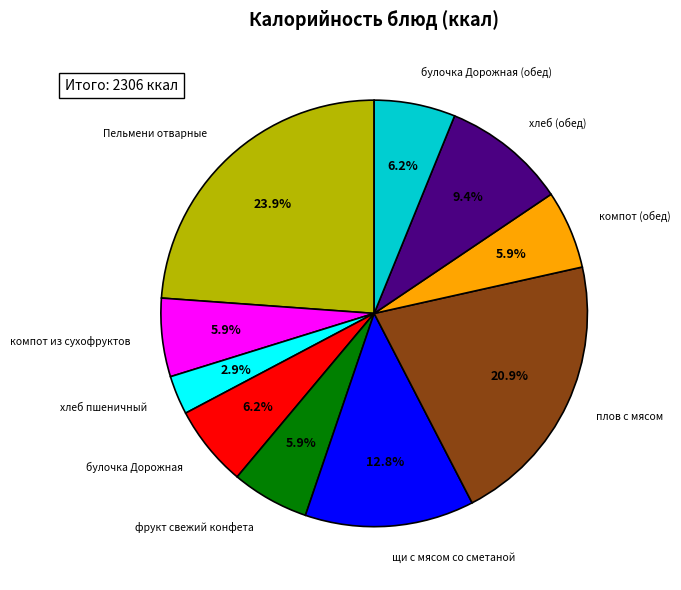

Approximately how many times larger is the value at компот из сухофруктов compared to плов с мясом?

0.3